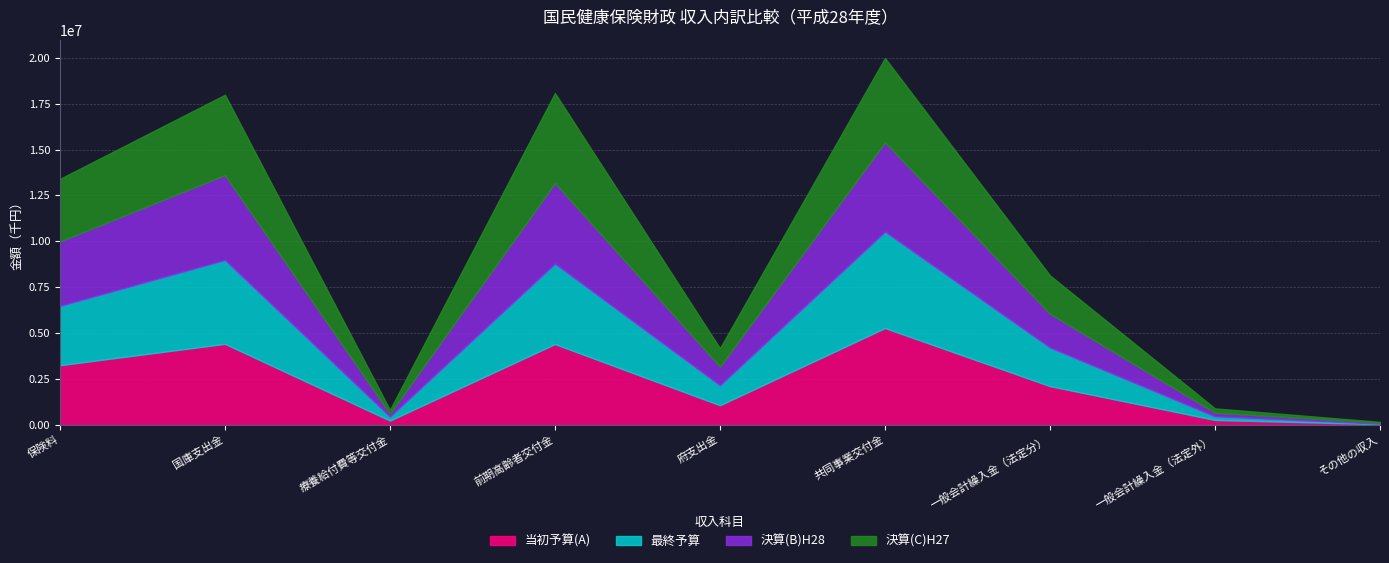

Where do 当初予算(A) and 決算(B)H28 first cross each other?

国庫支出金 and 療養給付費等交付金